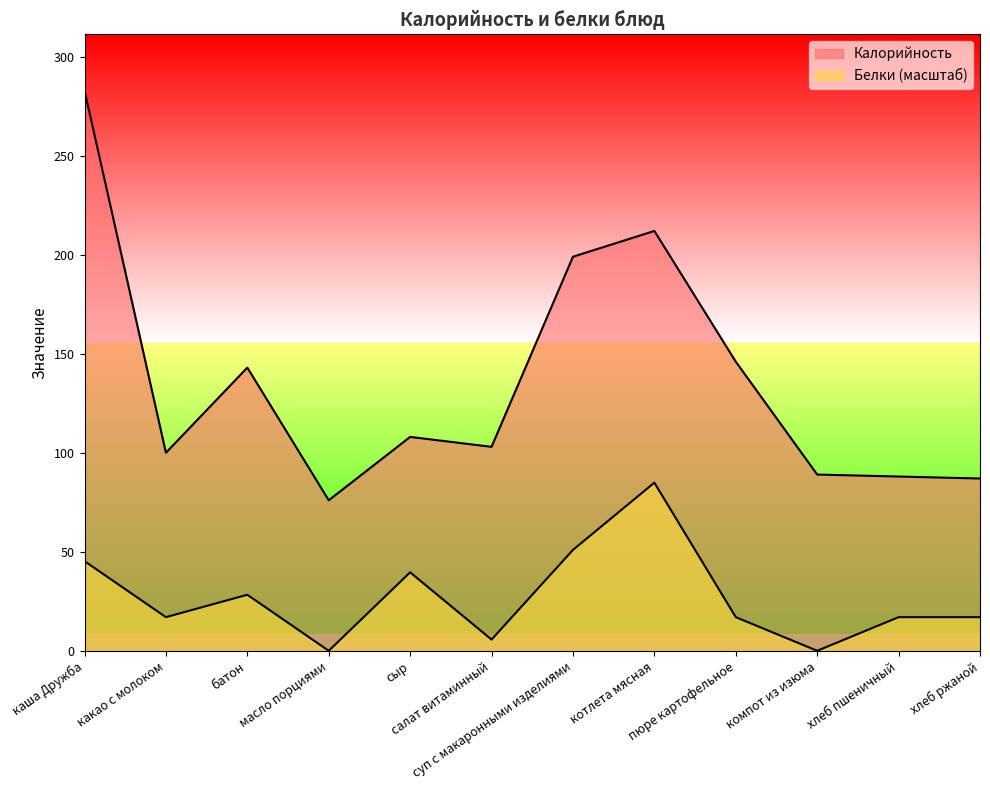

True or false: Белки has a value of 56.7 at сыр.

False